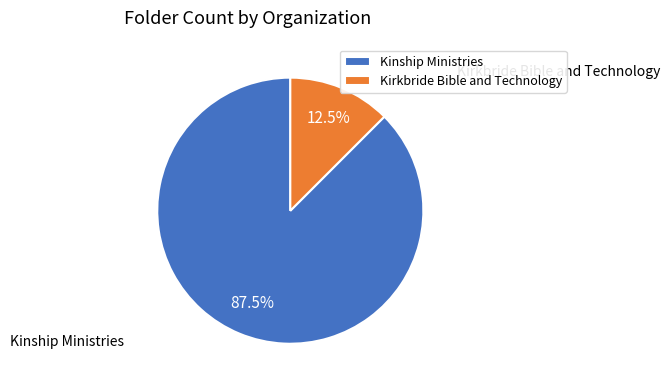

What portion of the pie excludes Kinship Ministries?

12.5%